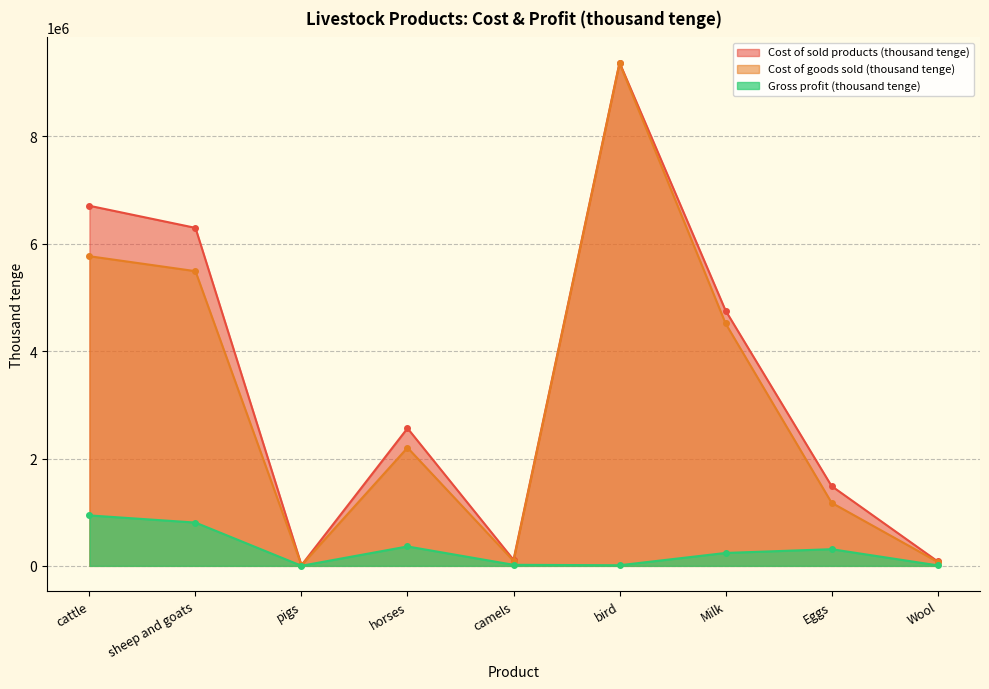

Count the number of data series in this chart.

3